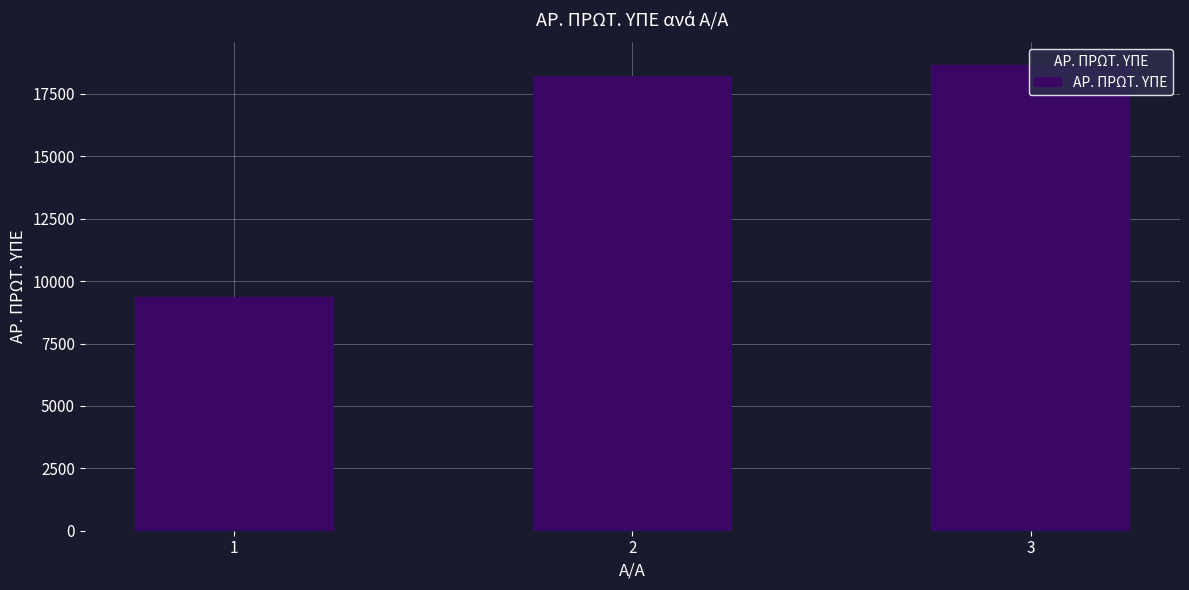

Which category has the highest value across all series?

3